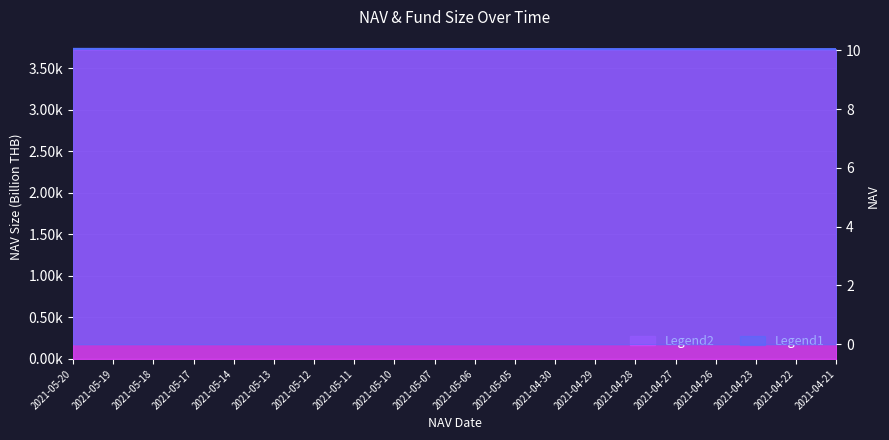

Is it true that NAV equals 10.0 at 2021-05-11?

True